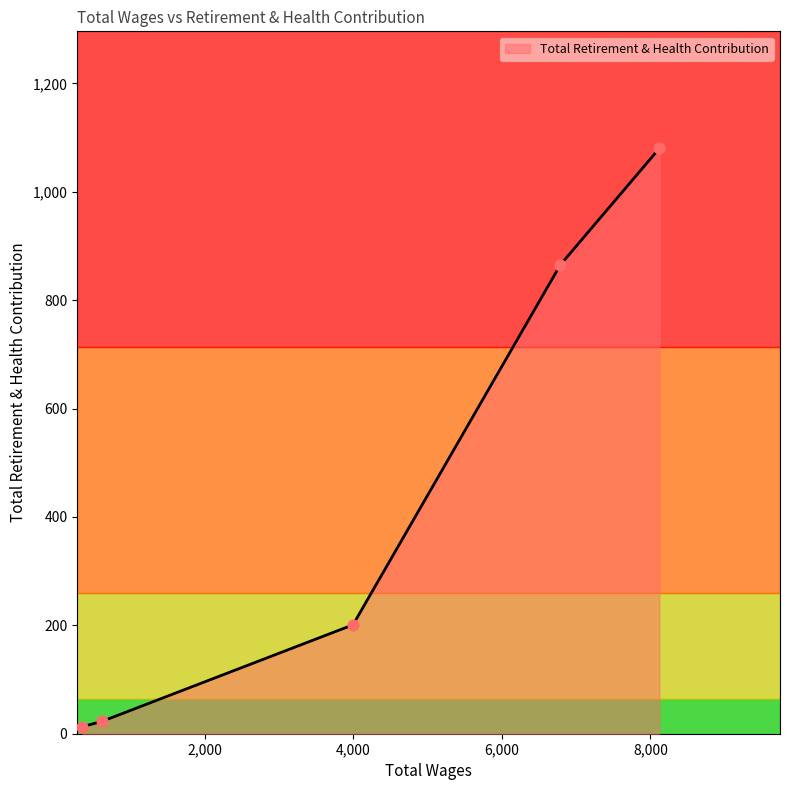

True or false: there are more than 1 points higher than both neighbors.

False